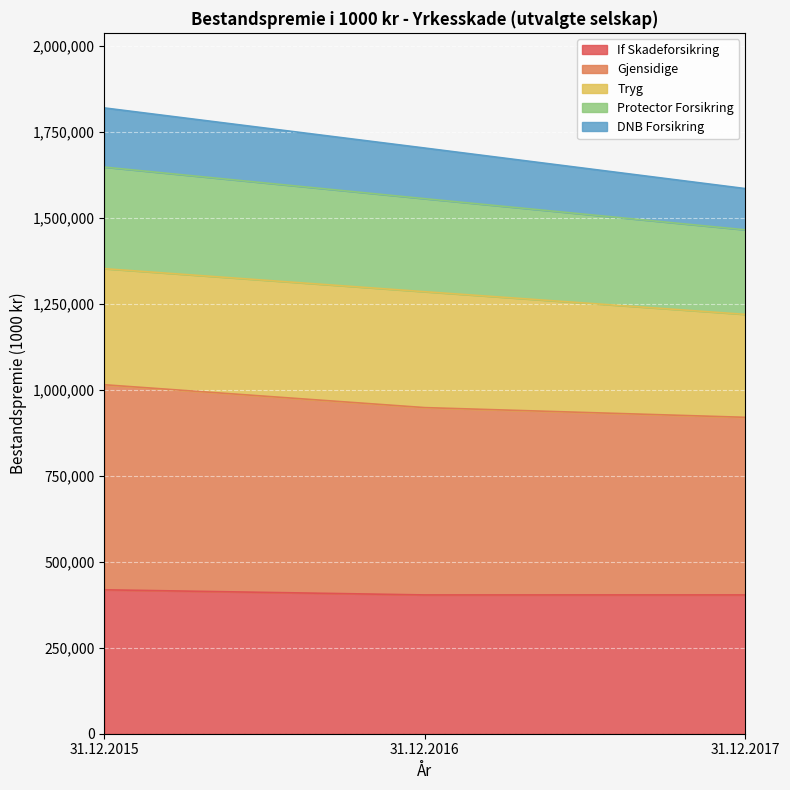

What are all the series names shown in the legend?

If Skadeforsikring, Gjensidige, Tryg, Protector Forsikring, DNB Forsikring